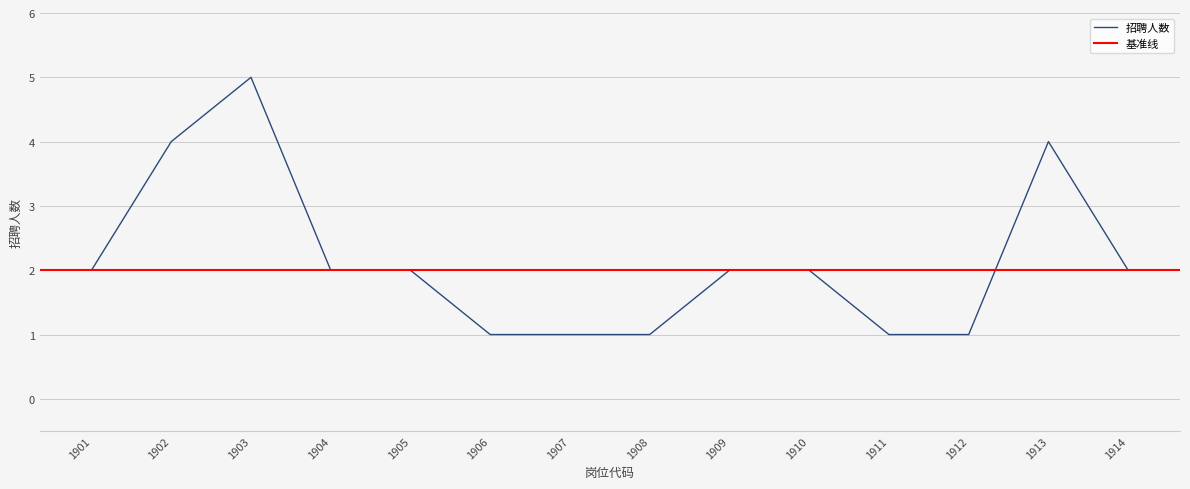

What is the sum of all values?

30